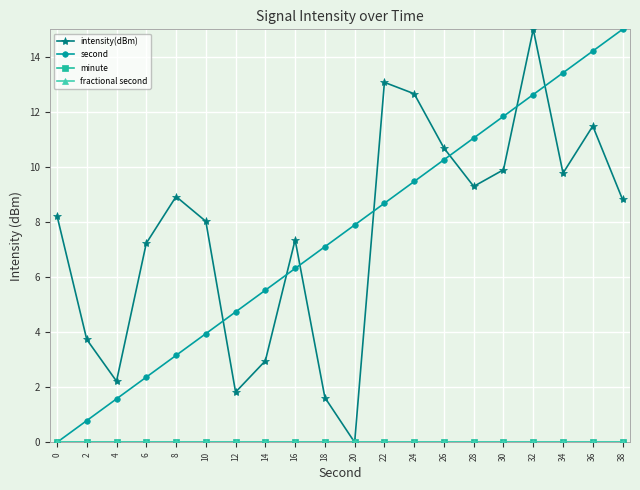

How many lines are shown in the chart?

4